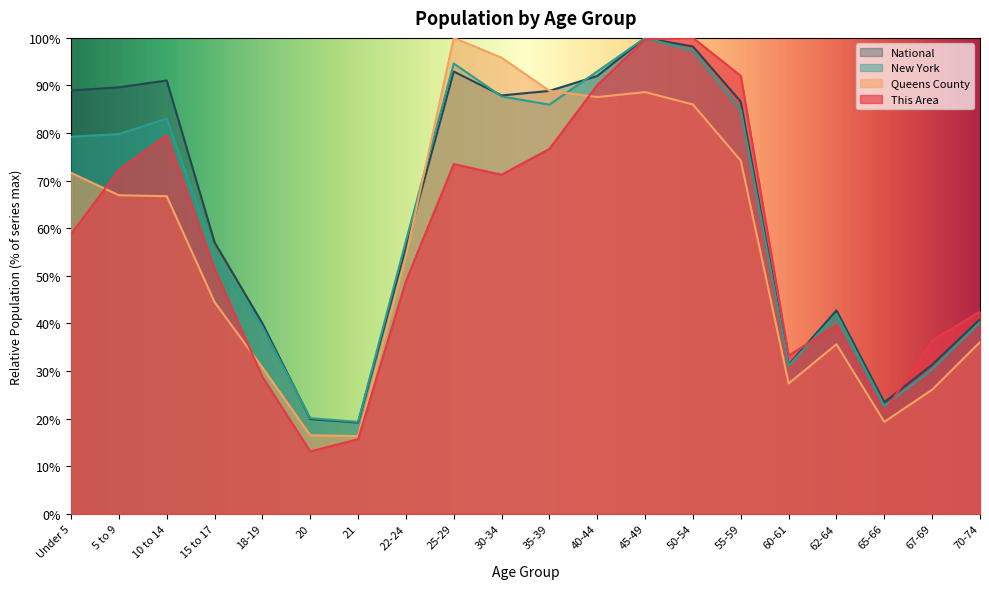

How many data points in This Area are above 58?

10